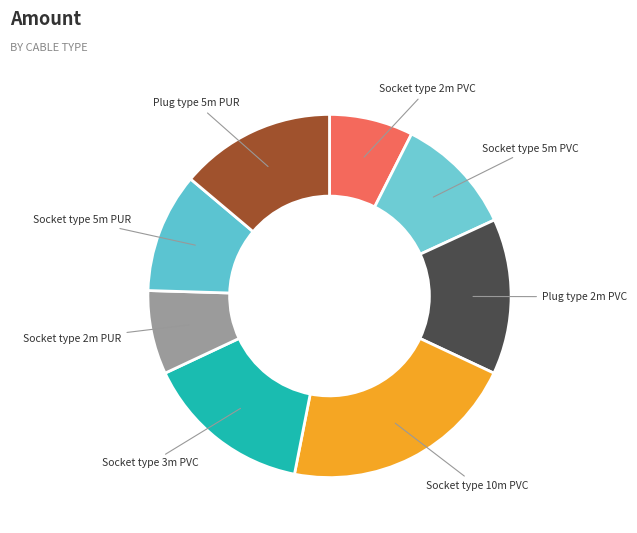

What is the largest slice in the pie chart?

Socket type 10m PVC